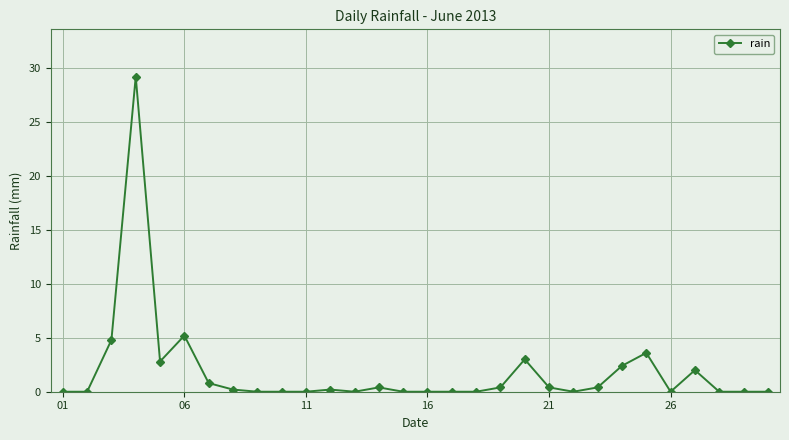

What is the average value?

1.9